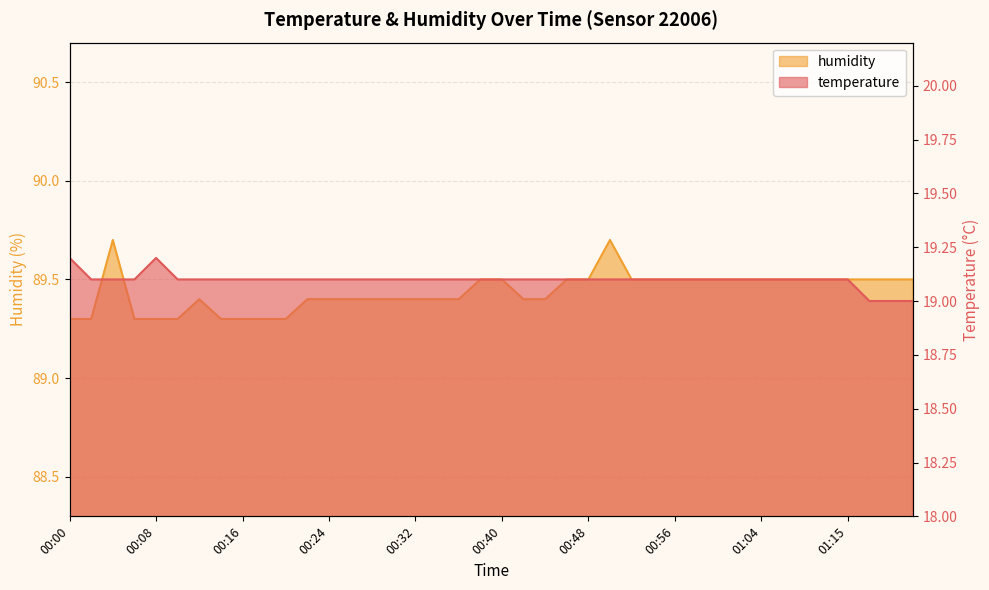

At which label is temperature closest to 19?

01:18